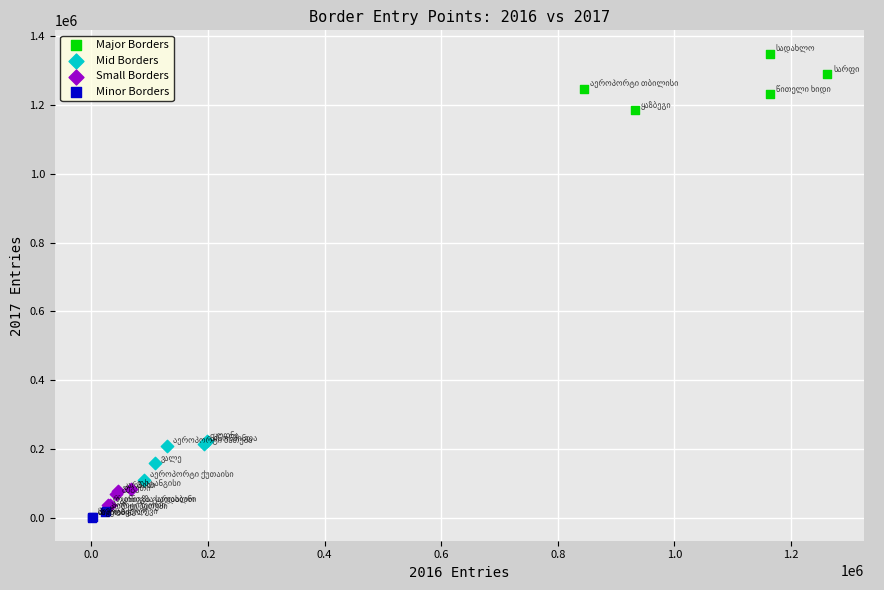

Which series reaches the maximum Y coordinate?

Major Borders